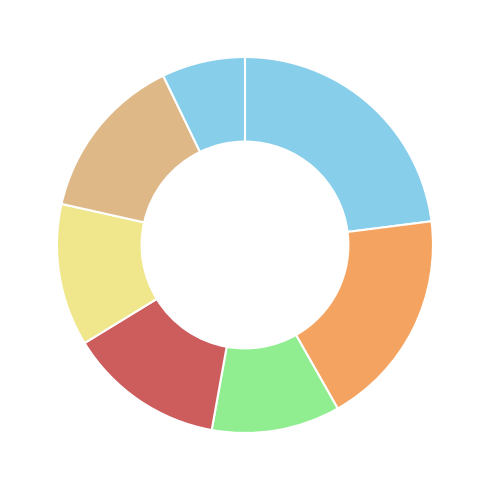

How many slices are in this pie chart?

7